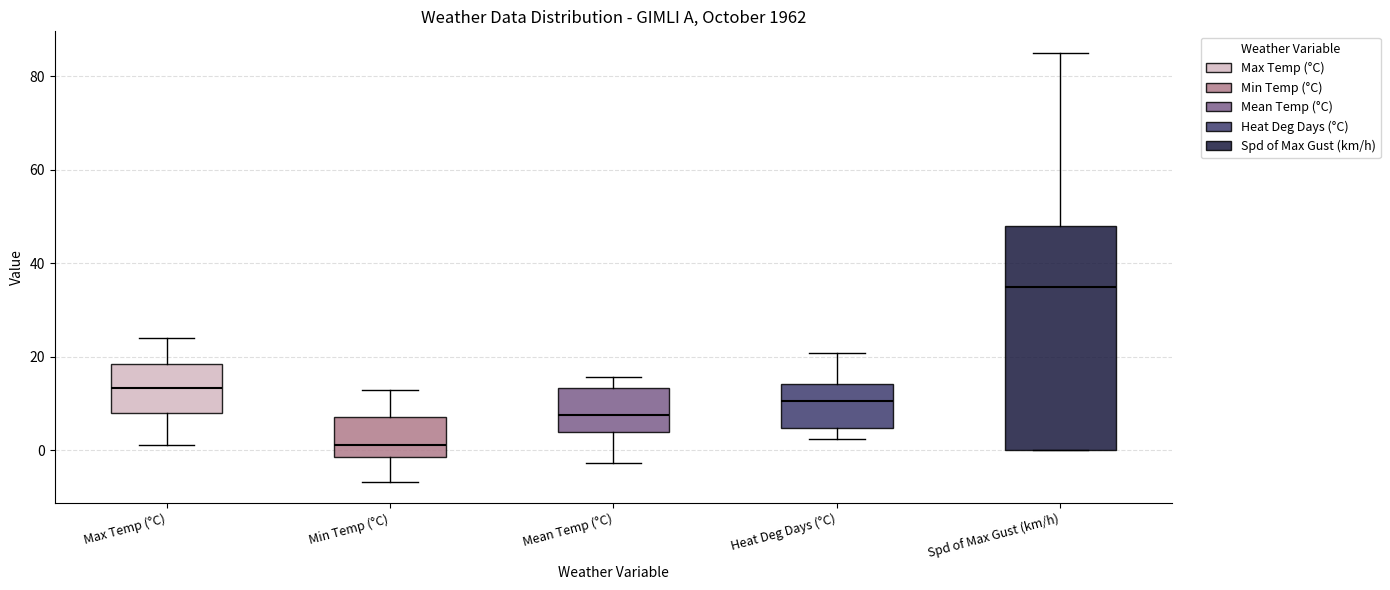

Reading left to right, transcribe this box plot: for each box, give where its median line is, the range the box spans, and where its two whiskers end, as read against the y-axis. The values are not printed on the chart, so give them approximately, as read against the axis.

Max Temp (°C): median 14, box 8 to 18, whiskers 2 to 24
Min Temp (°C): median 2, box -2 to 8, whiskers -6 to 12
Mean Temp (°C): median 8, box 4 to 14, whiskers -2 to 16
Heat Deg Days (°C): median 10, box 4 to 14, whiskers 2 to 20
Spd of Max Gust (km/h): median 36, box 0 to 48, whiskers 0 to 86